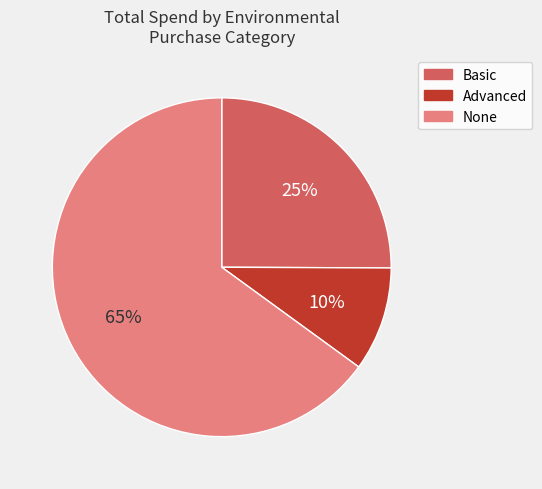

What is the majority slice?

None